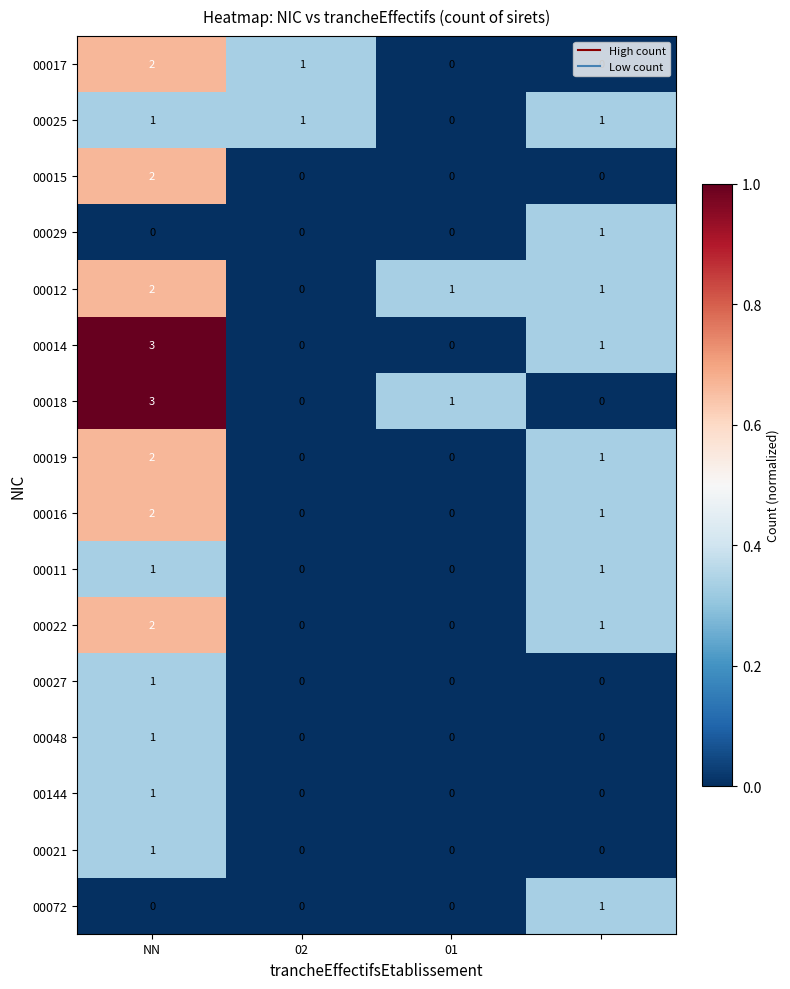

What is the sum of all 00025 values?

3